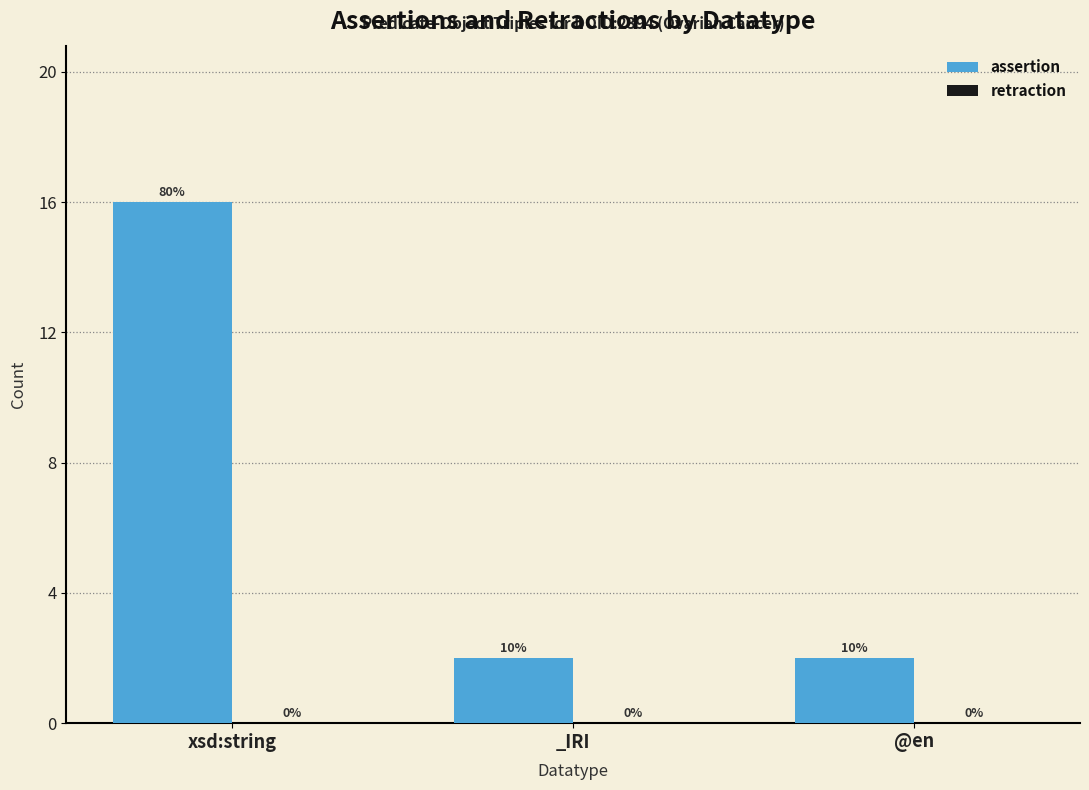

Does the chart contain any negative values?

No